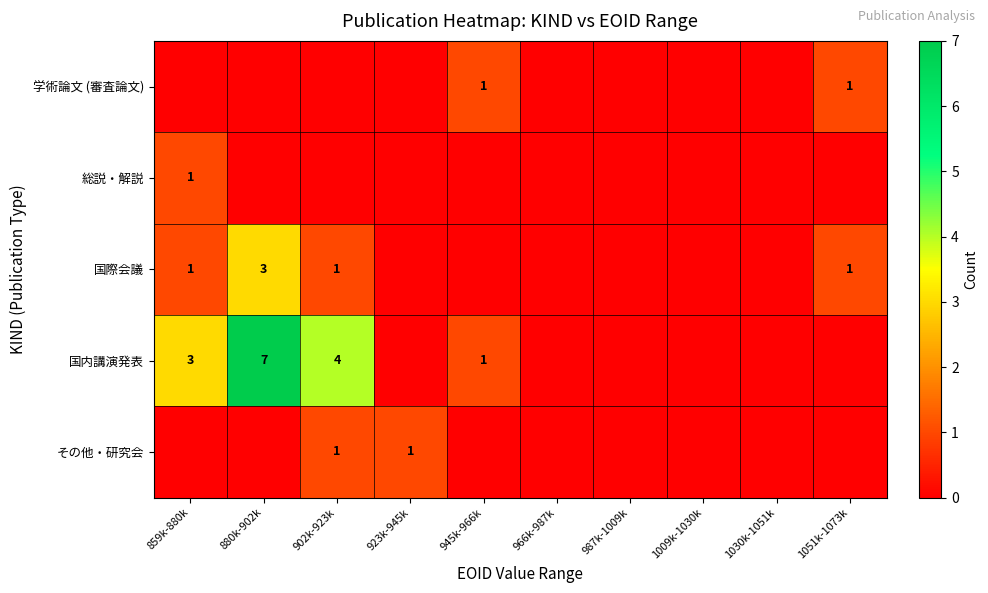

The 学術論文 (審査論文) series shows 0 at 945k-966k. True or false?

False